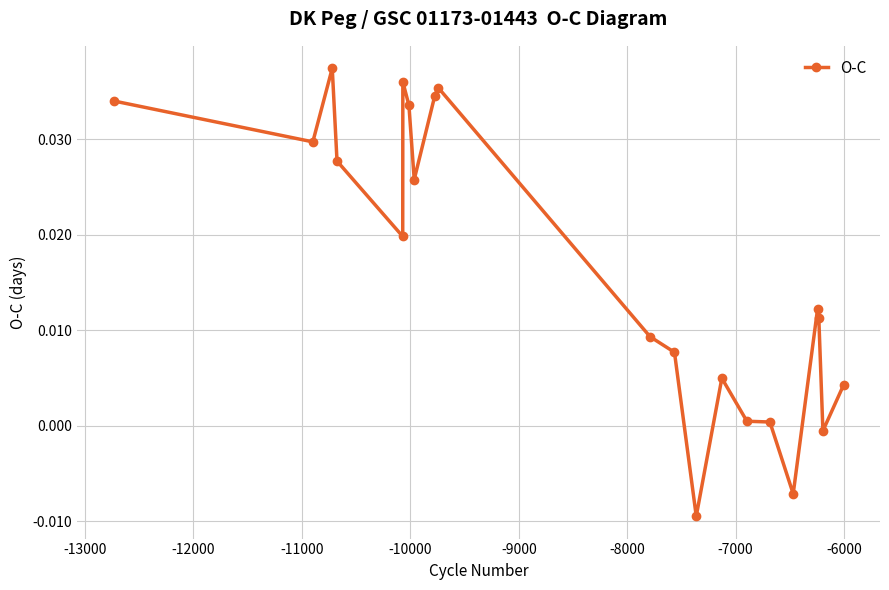

True or false: the data has more than 2 interior local peaks.

True